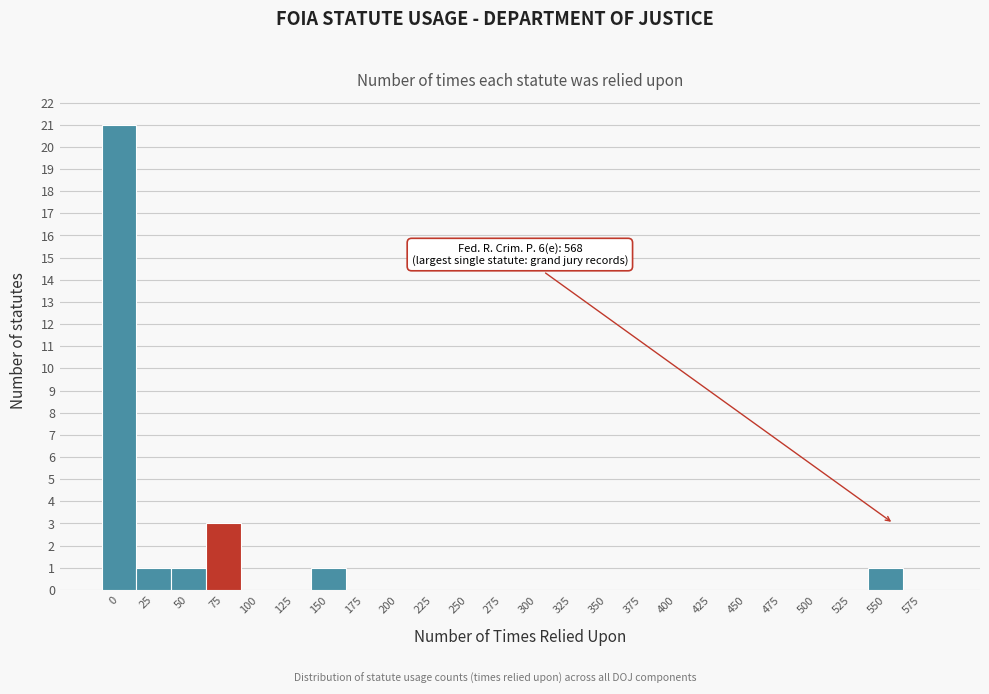

Reading left to right, extract all data points from this chart.

0=21	25=1	50=1	75=3	100=0	125=0	150=1	175=0	200=0	225=0	250=0	275=0	300=0	325=0	350=0	375=0	400=0	425=0	450=0	475=0	500=0	525=0	550=1	575=0